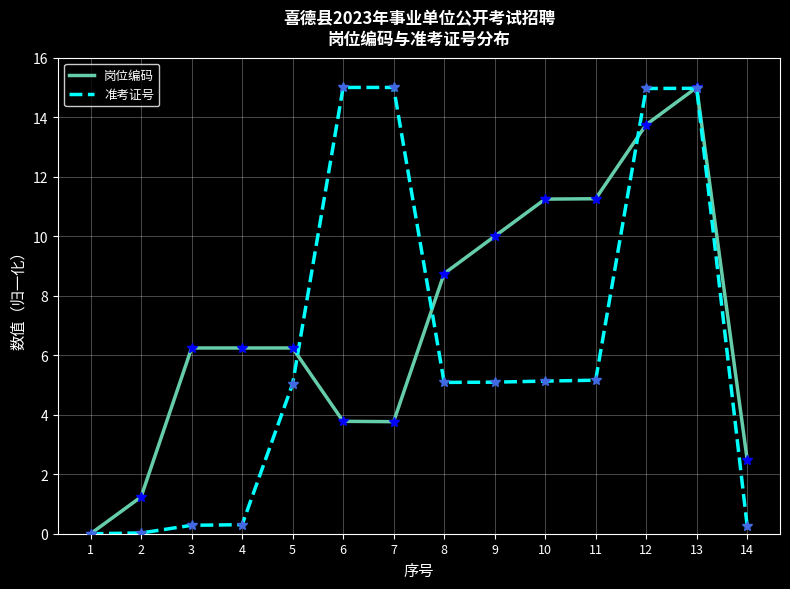

True or false: 准考证号 has a value of 8.6 at 9.

False